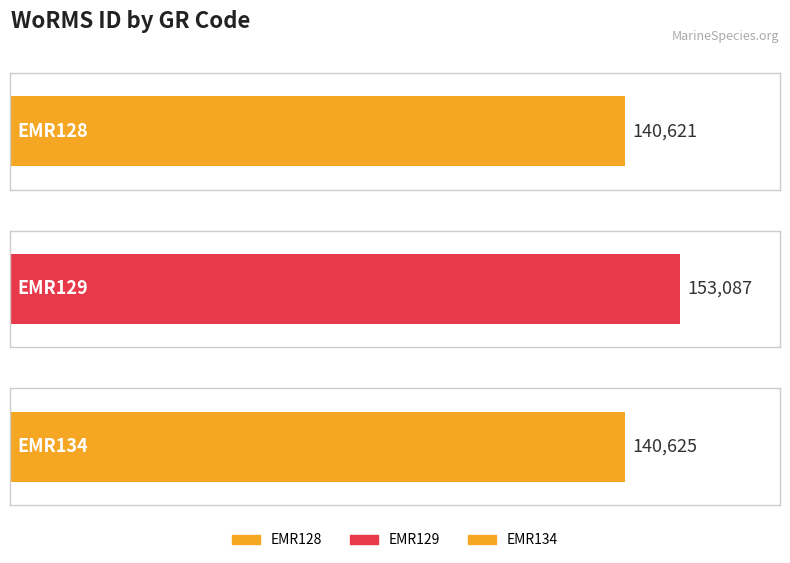

How many data points are less than 140625?

1